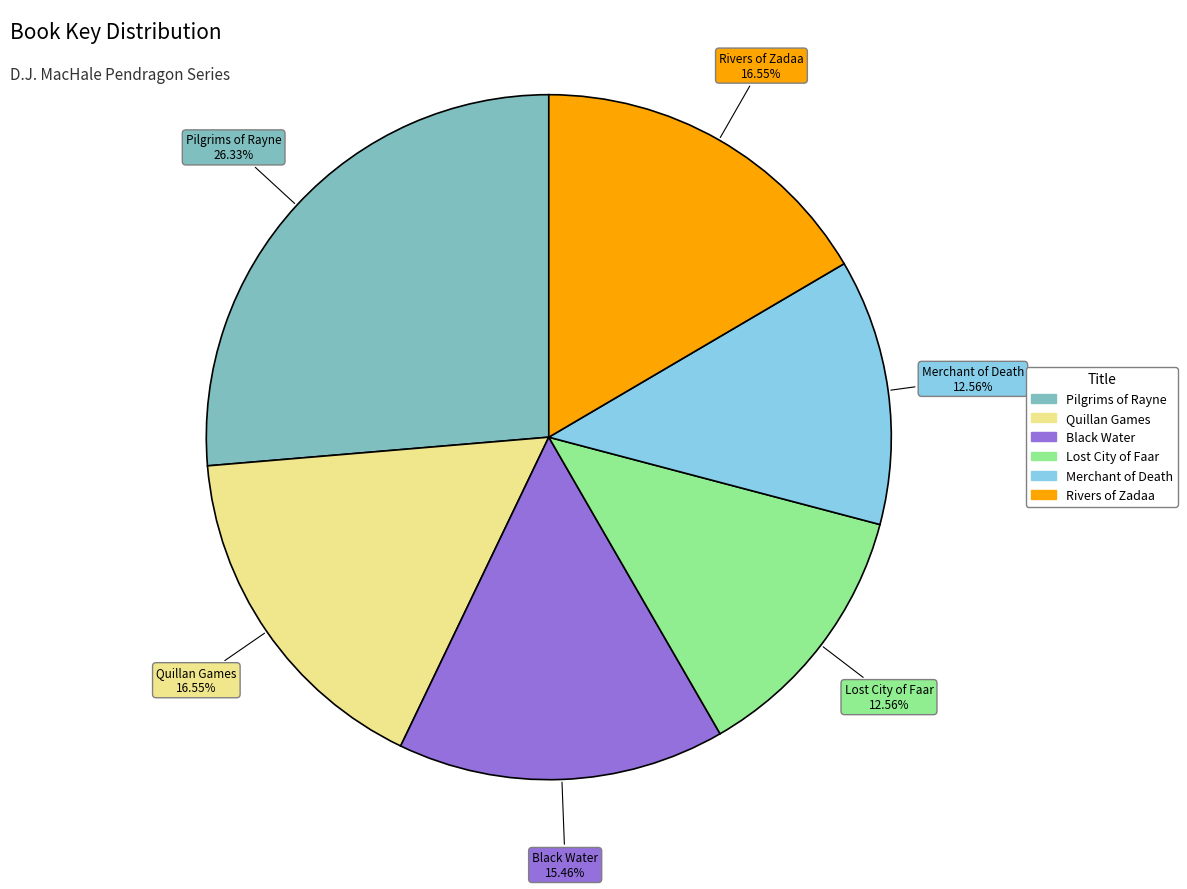

How many segments does this pie chart have?

6